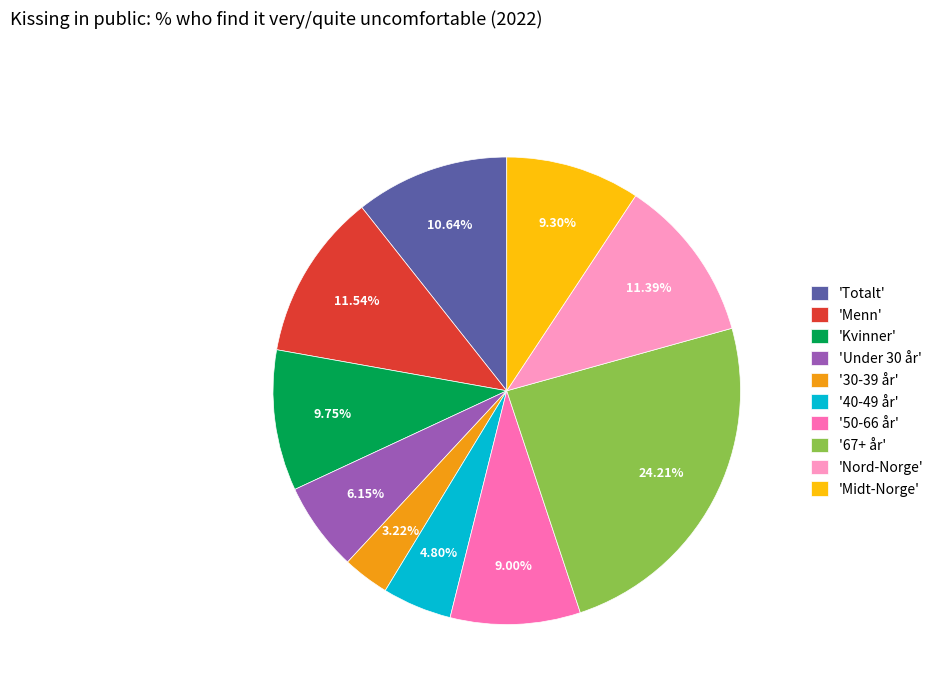

Does any single category account for the majority?

No